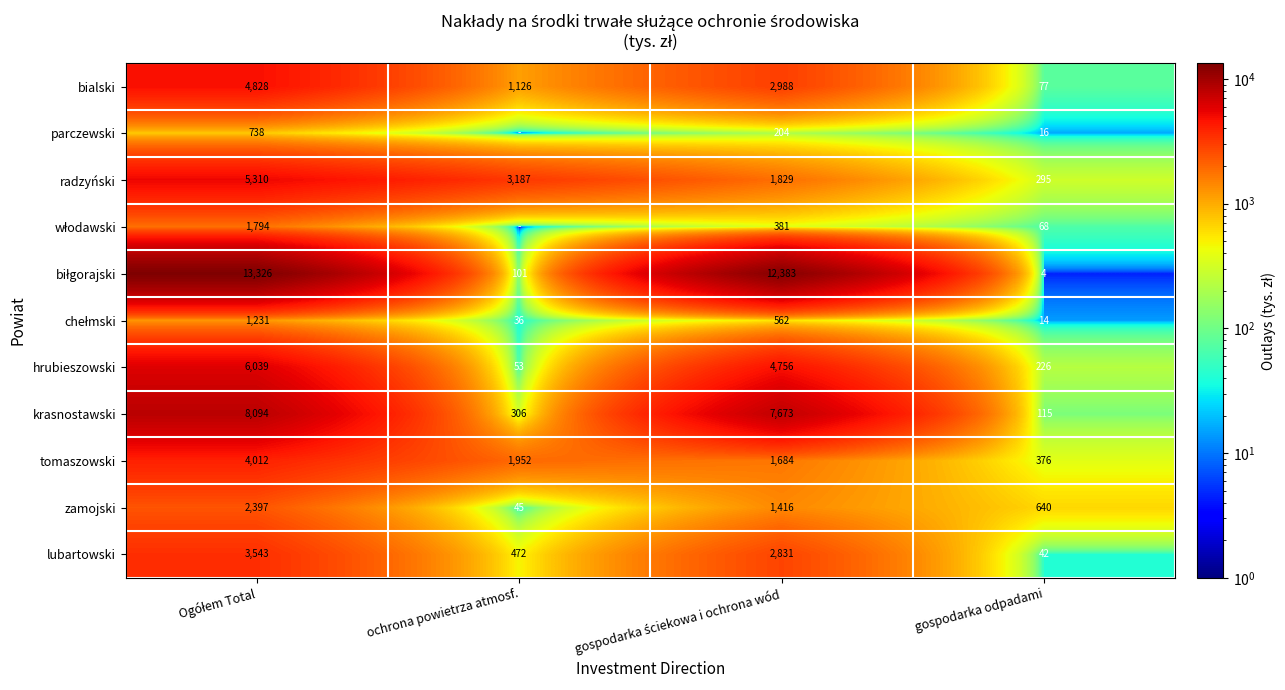

The radzyński series shows 295 at gospodarka odpadami. True or false?

True